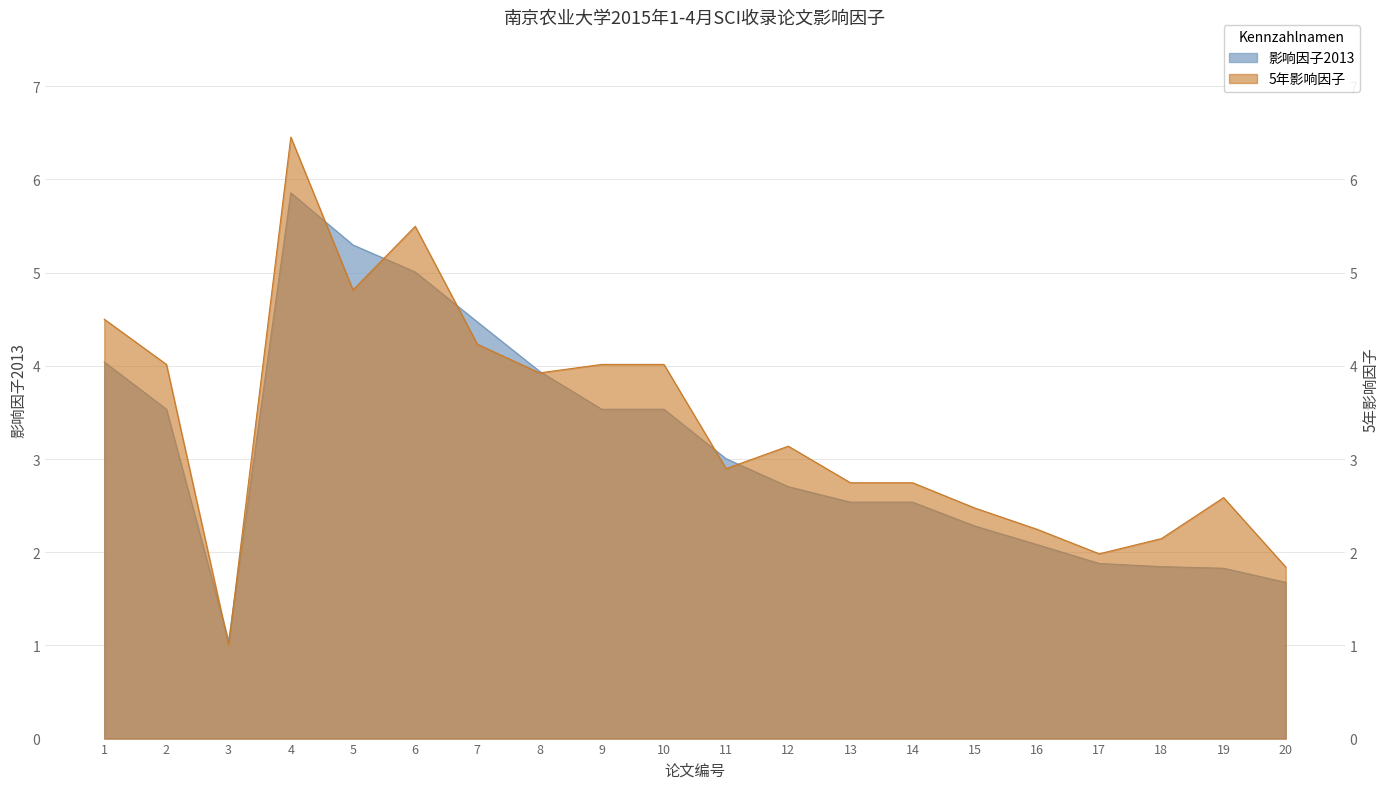

At which label does 5年影响因子 first exceed 3?

1